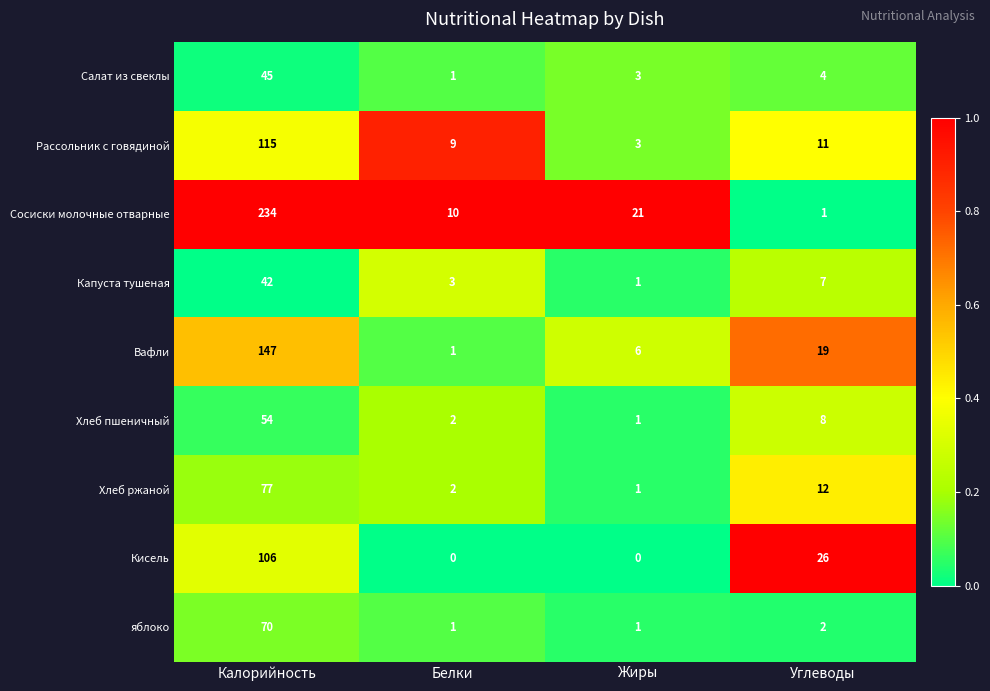

True or false: Вафли has a value of 6 at Жиры.

True